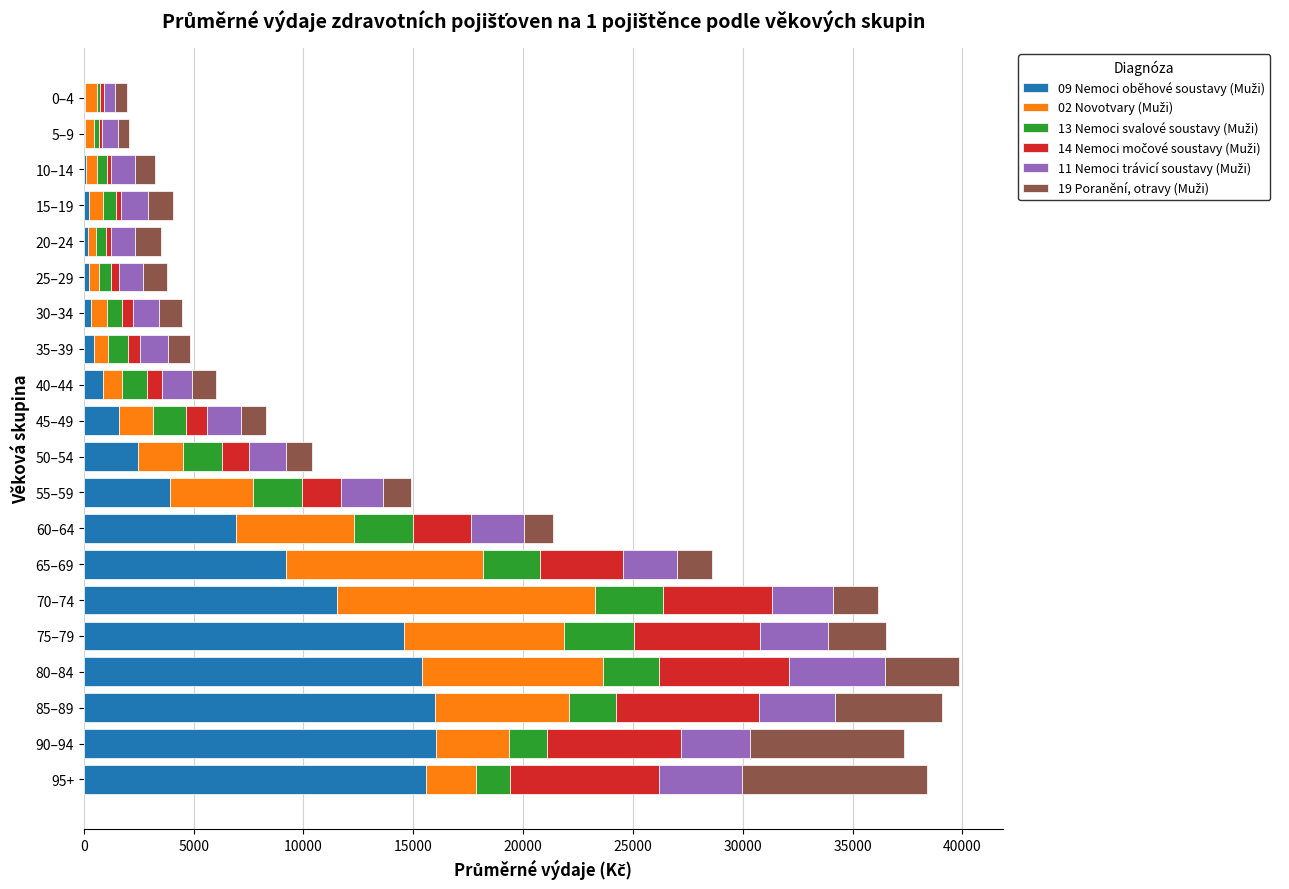

How many distinct data groups are displayed?

6